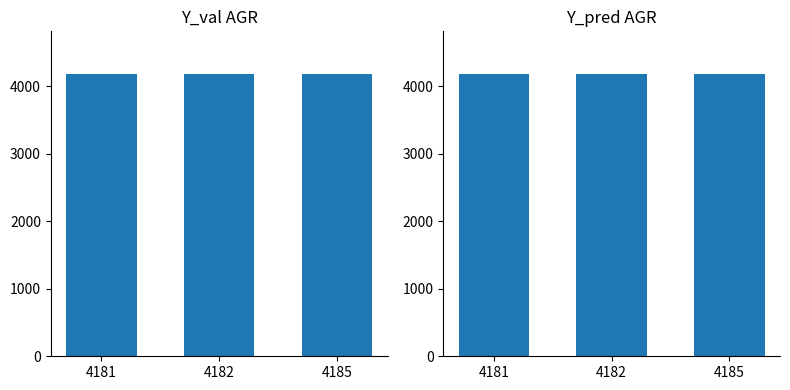

What is the difference between the values at 4181 and 4185?

4